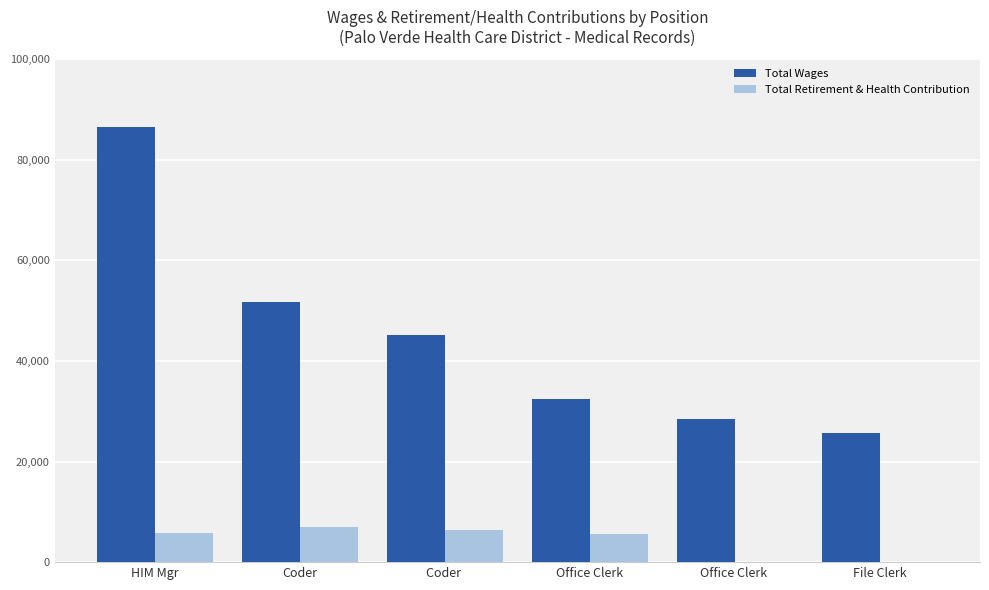

What is the highest value of the Total Wages series?

86593